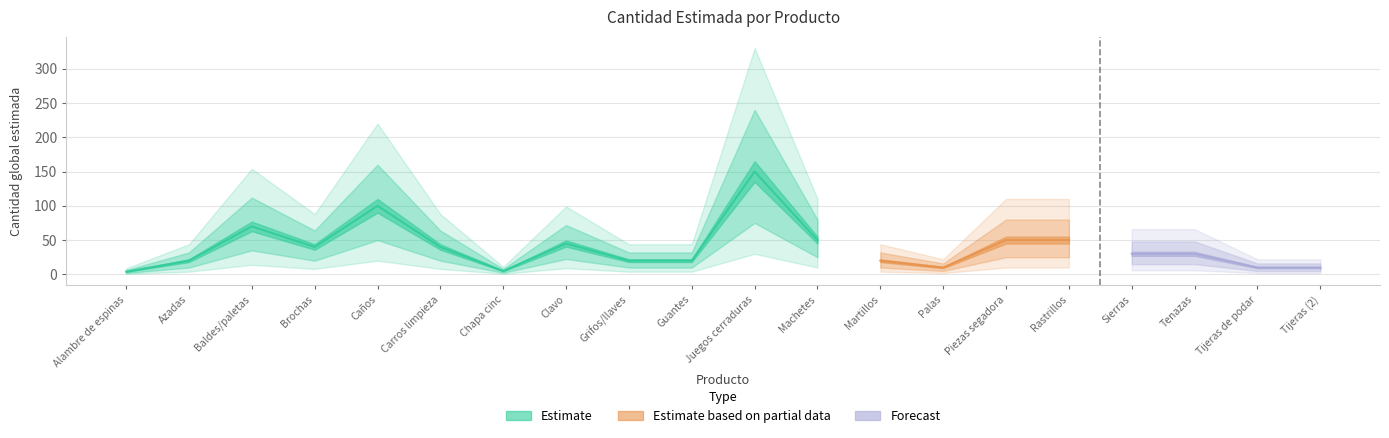

True or false: there are more than 1 points higher than both neighbors.

True